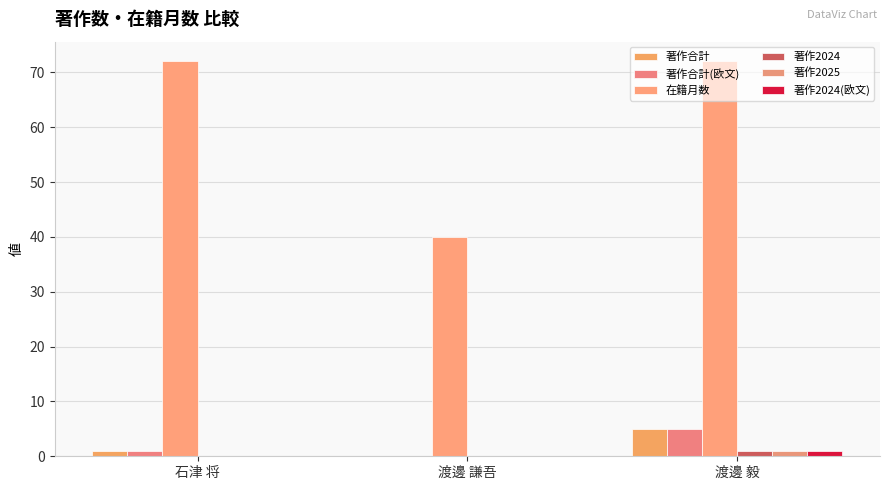

What are all the series names shown in the legend?

著作合計, 著作合計(欧文), 在籍月数, 著作2024, 著作2025, 著作2024(欧文)